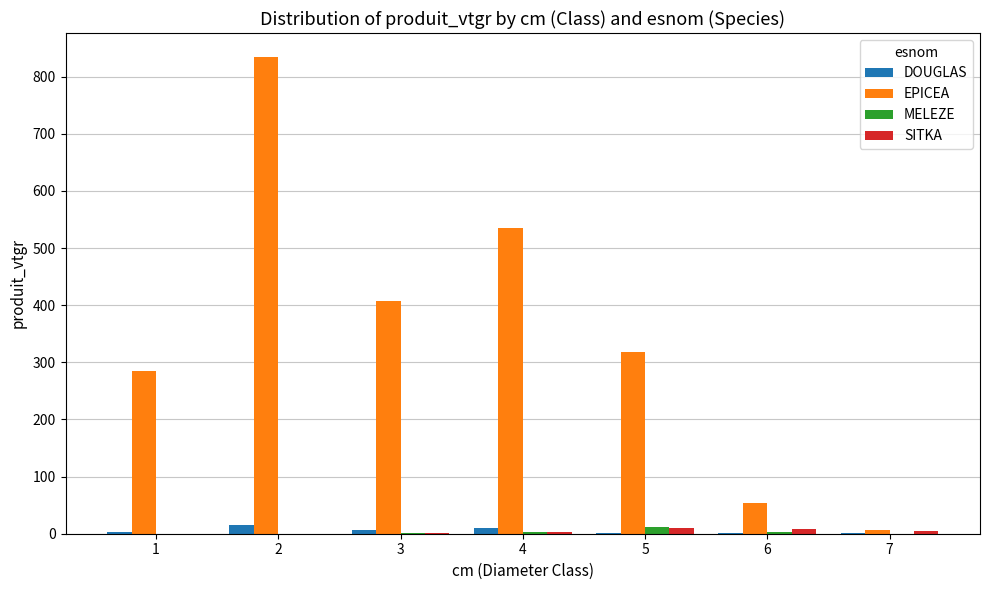

What is the greatest value displayed?

834.6